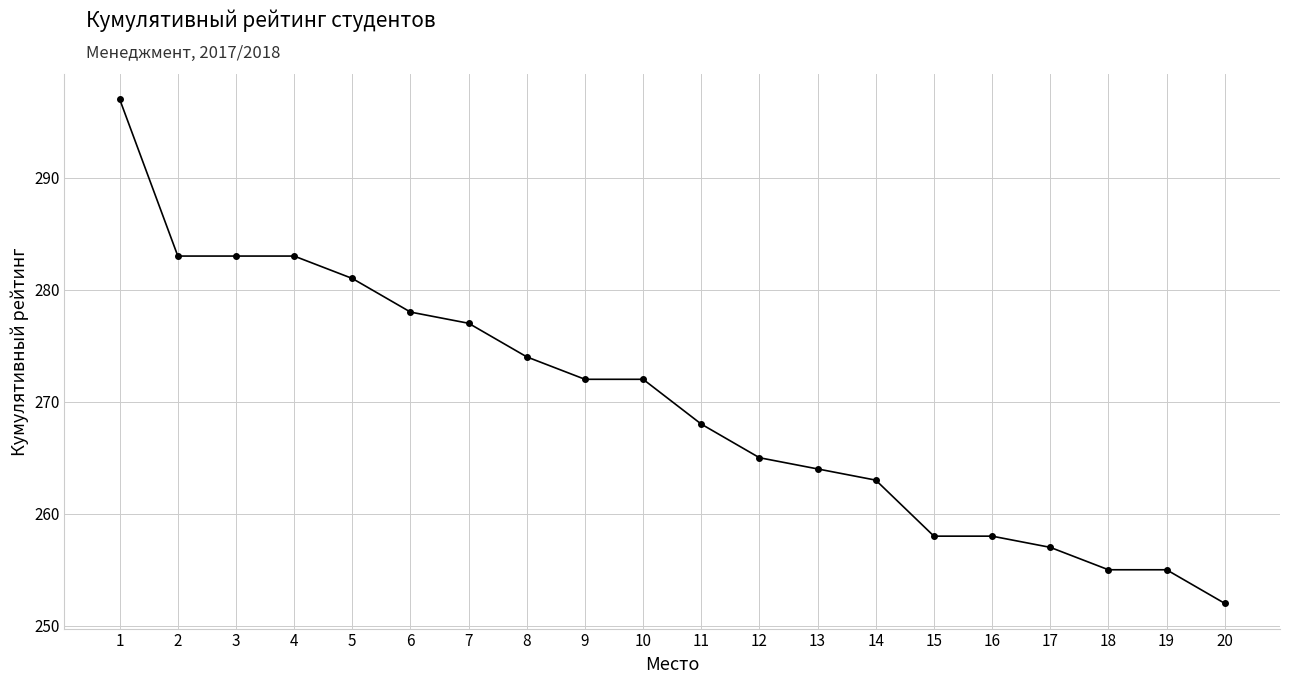

What is the greatest value displayed?

297